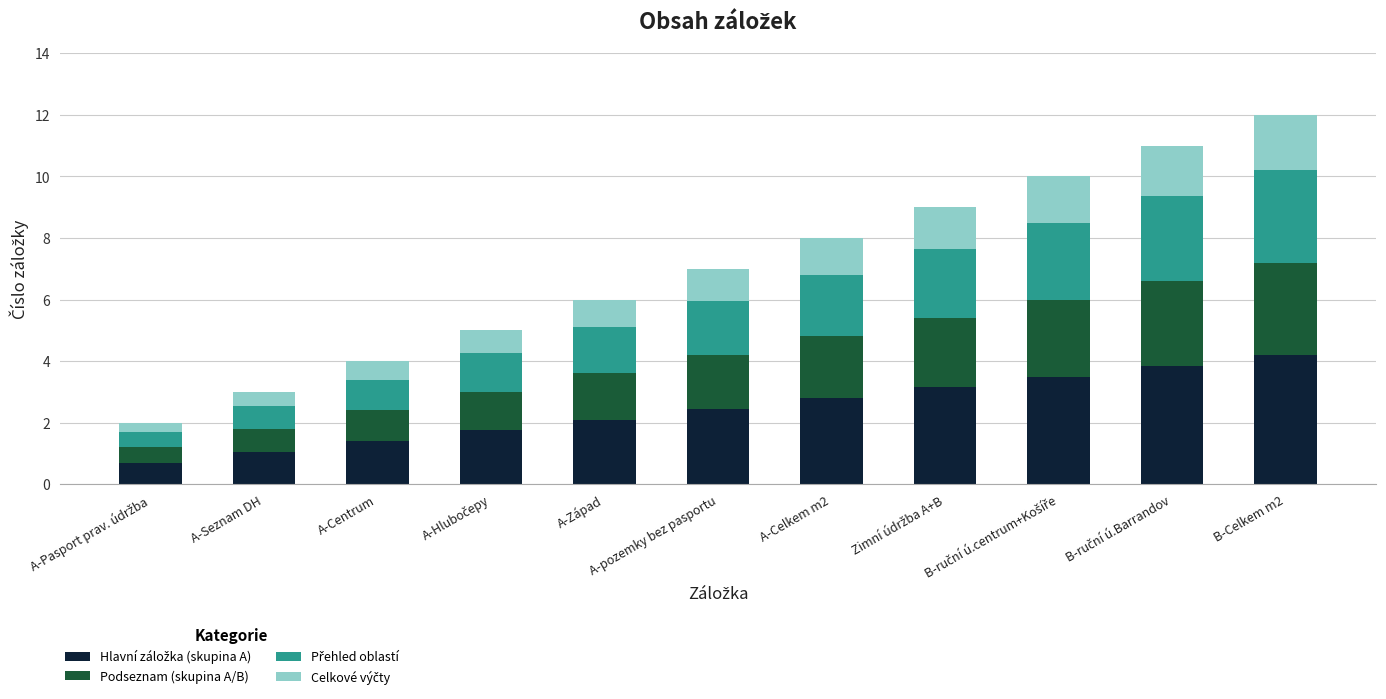

Count the number of categories in the chart.

11